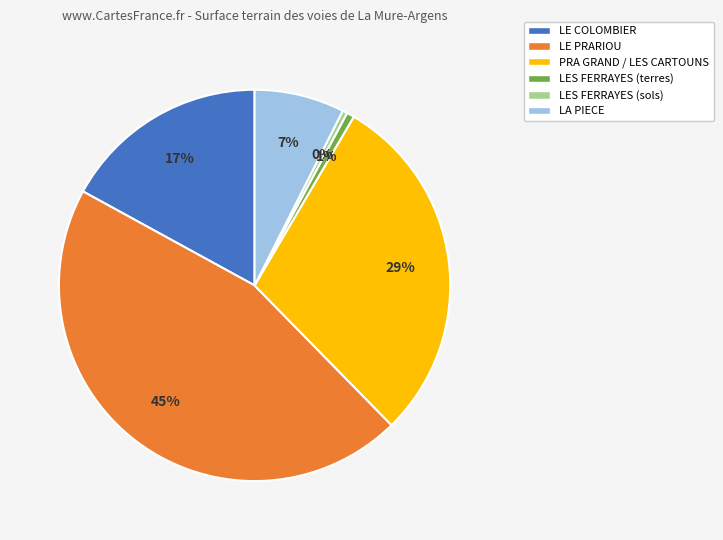

True or false: LES FERRAYES (terres) accounts for 1% of the total.

True